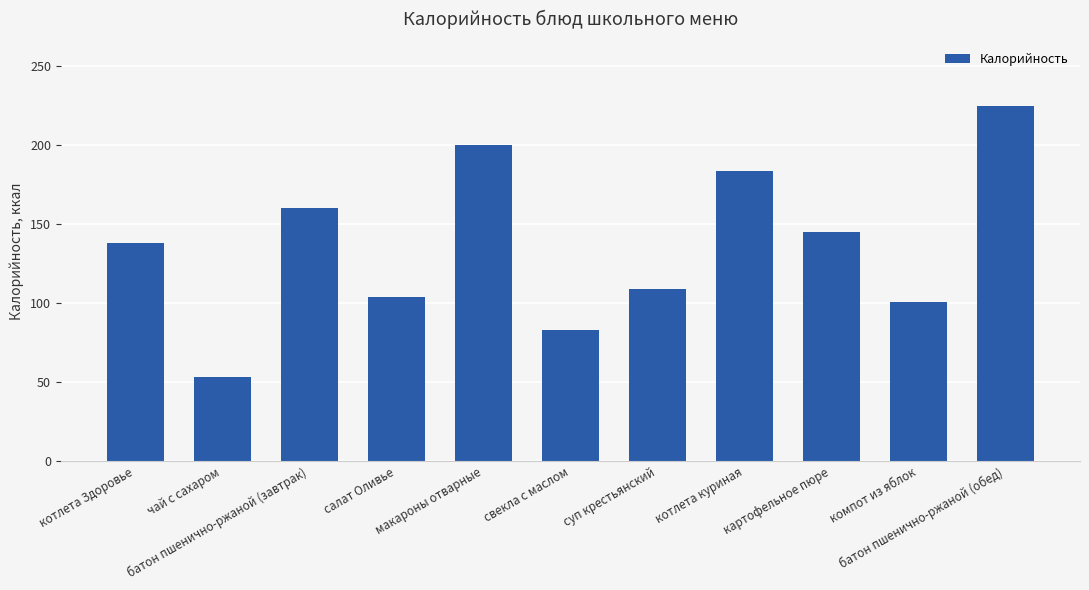

What is the maximum value shown in the chart?

225